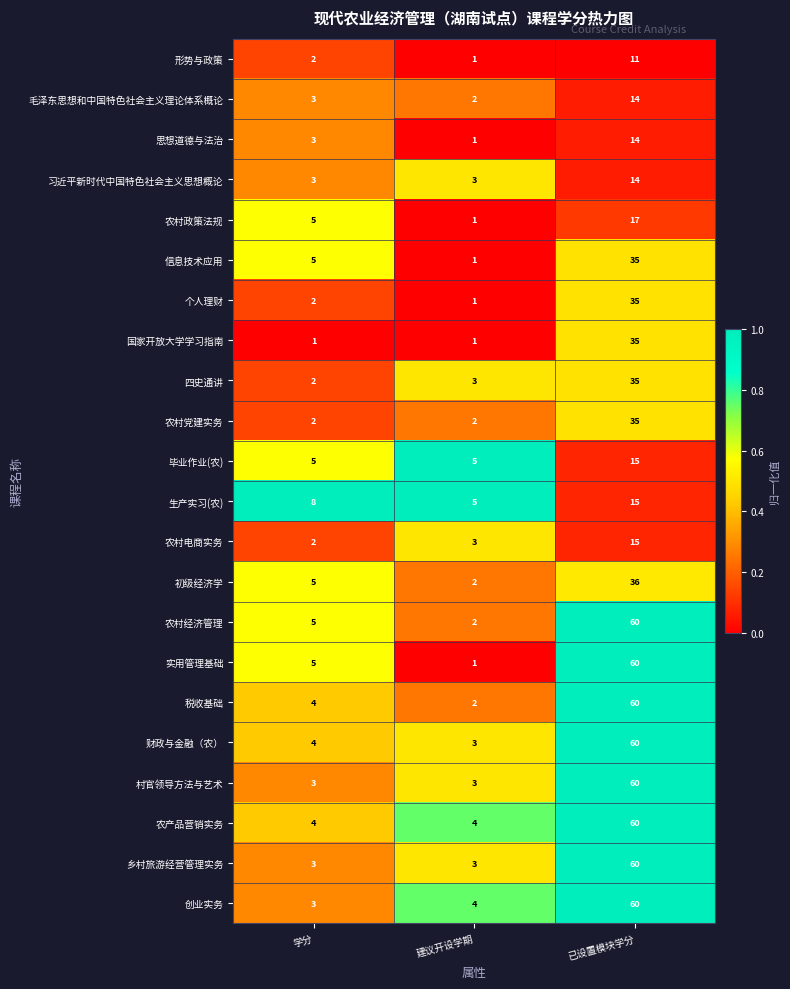

At which category is the sum across all series the highest?

已设置模块学分